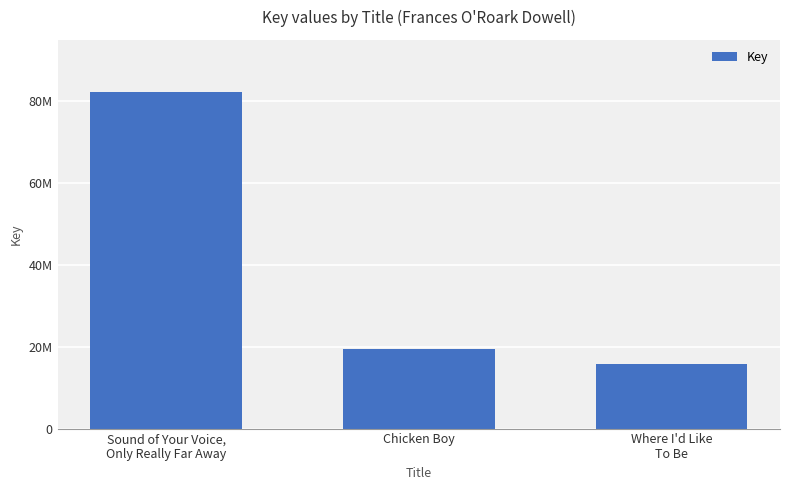

Does the chart contain any negative values?

No